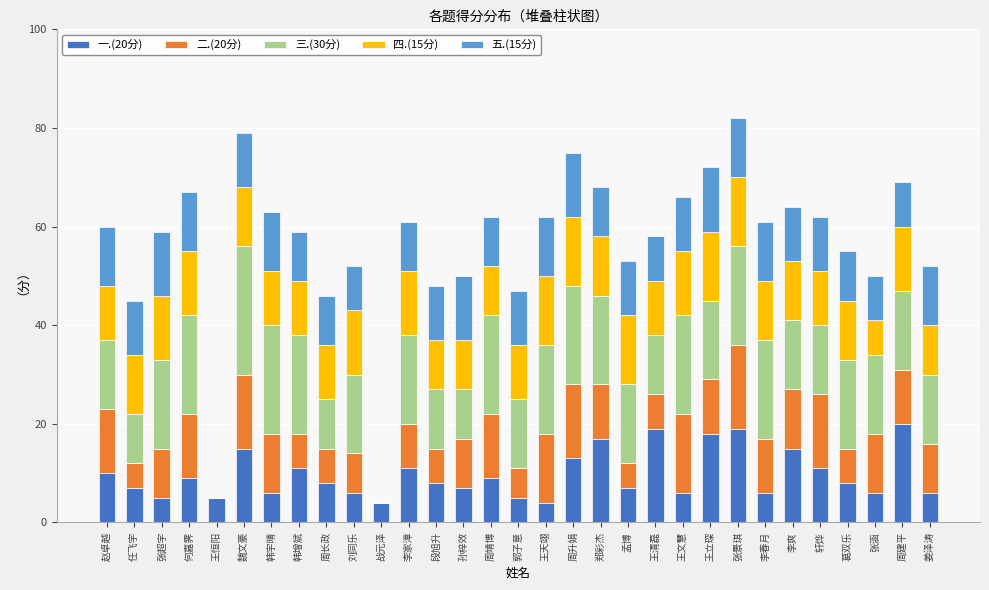

What is the approximate value of 一.(20分) at 周长政, to the nearest 5?

10